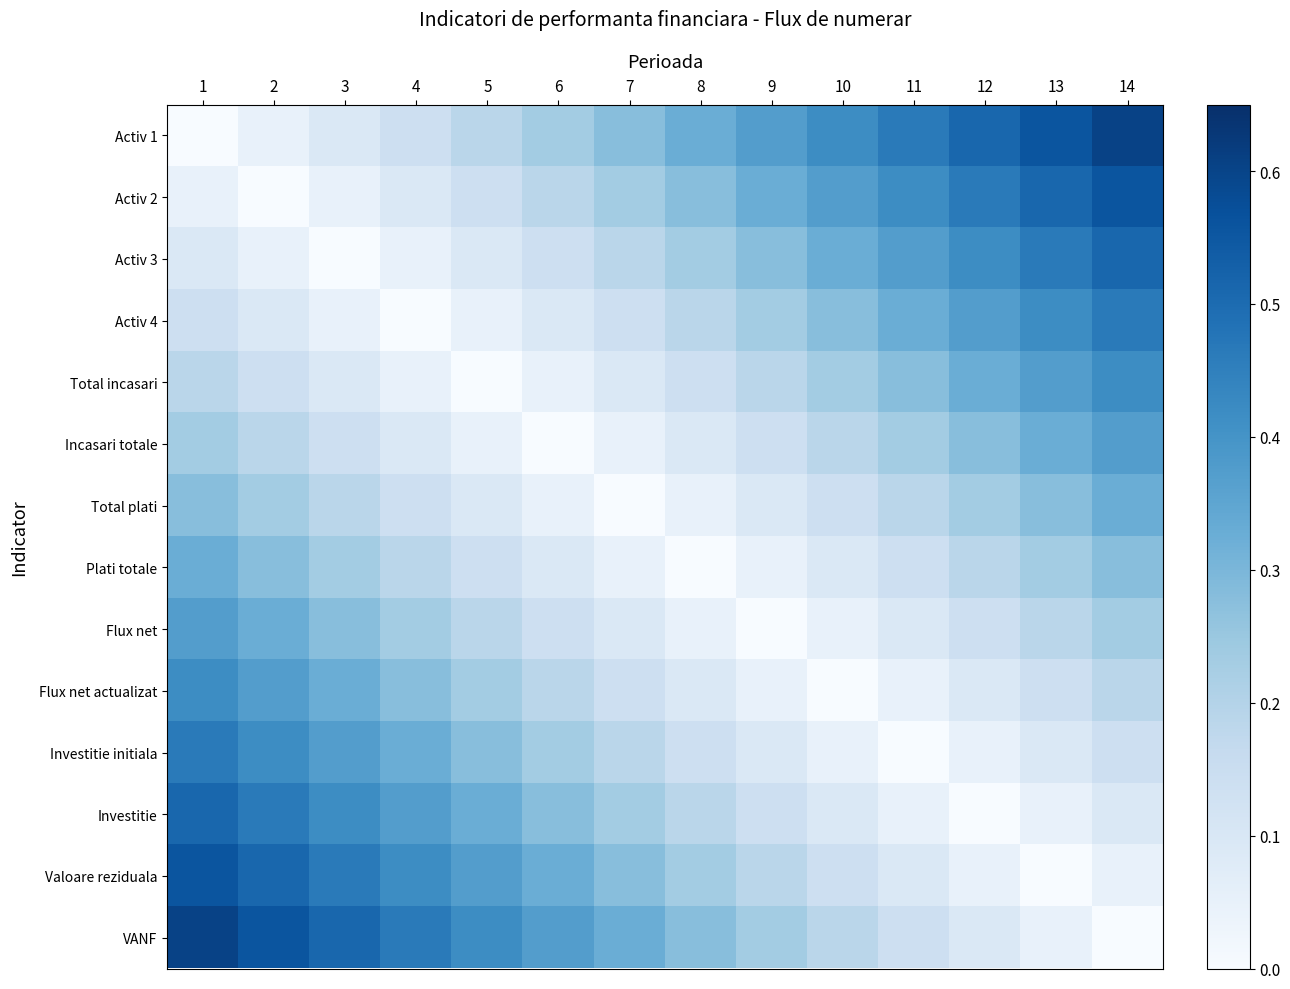

At which category is the sum across all series the highest?

1